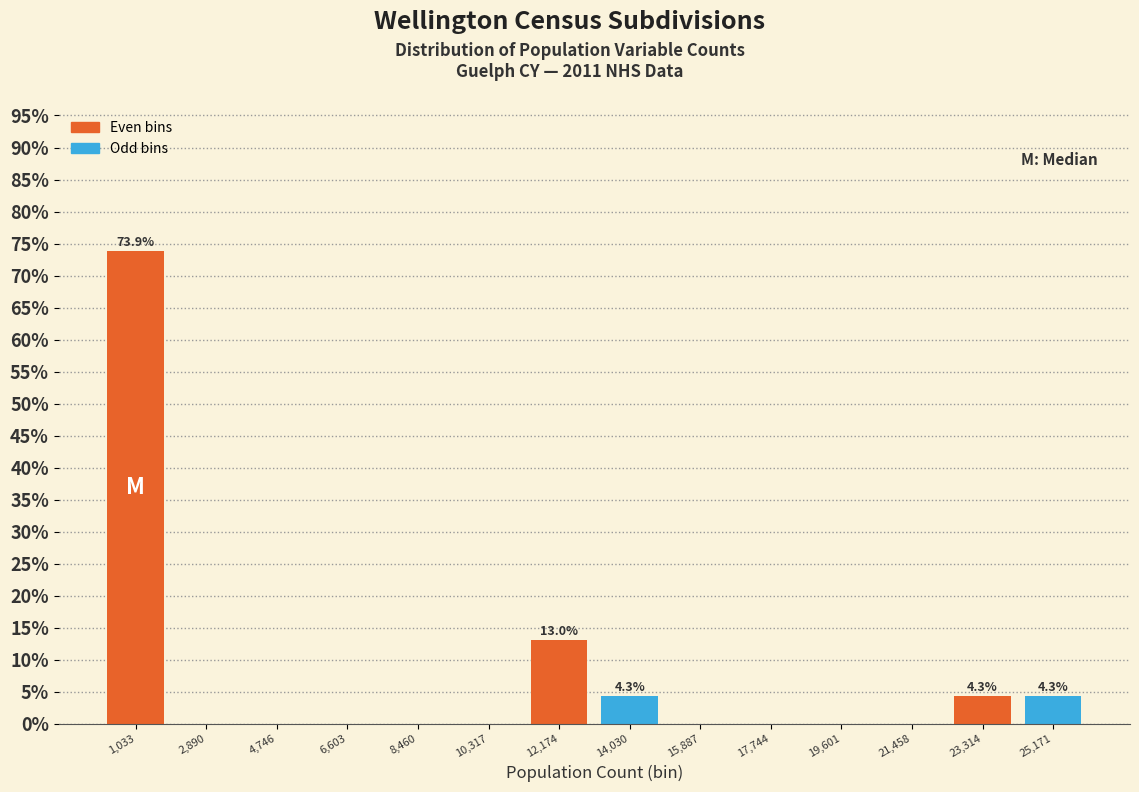

Over which range of the x-axis is the bar tallest?

200 to 2000